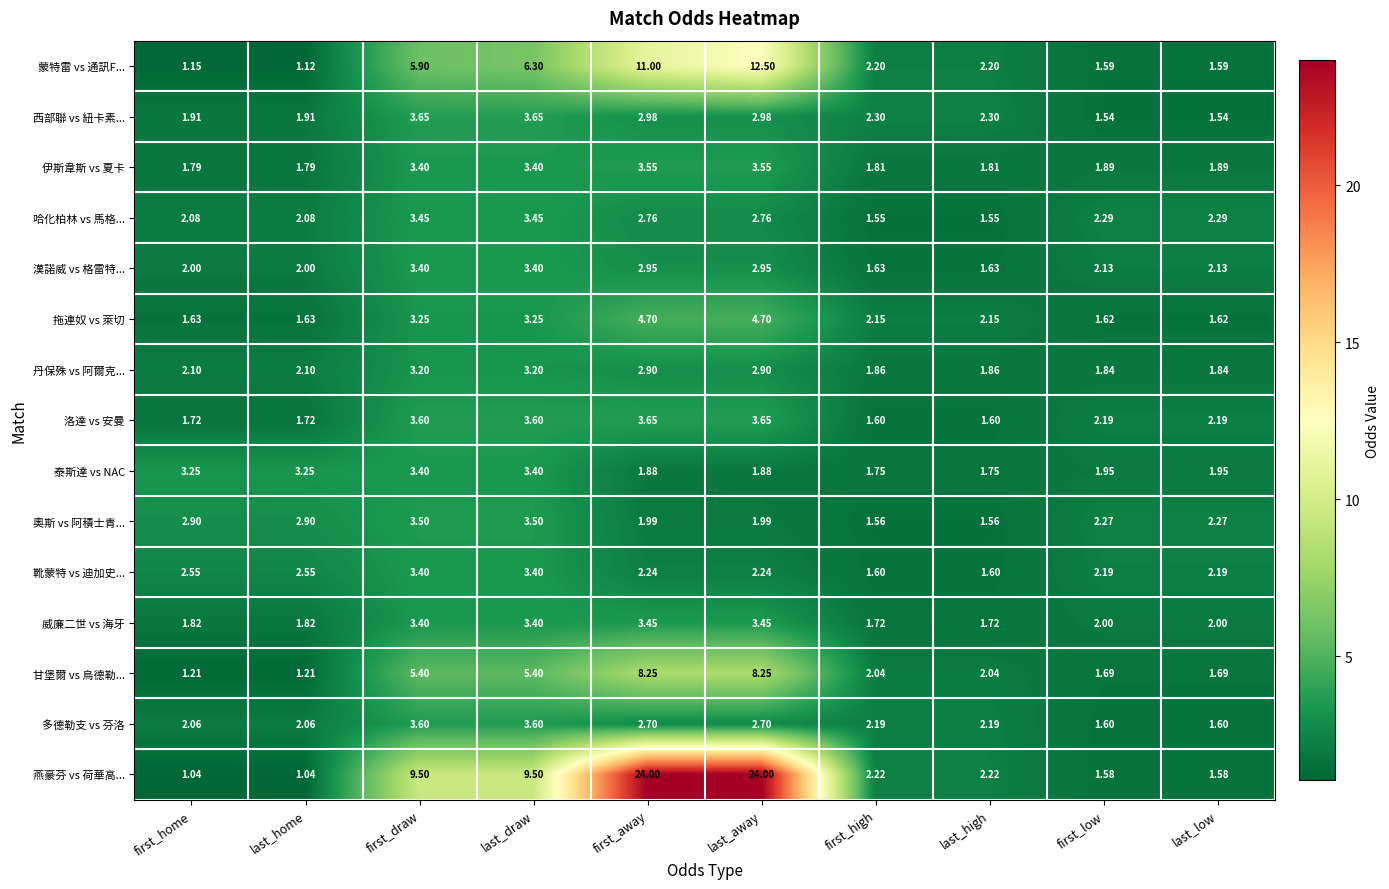

At which label does 燕豪芬 vs 荷華高... first exceed 2?

first_draw